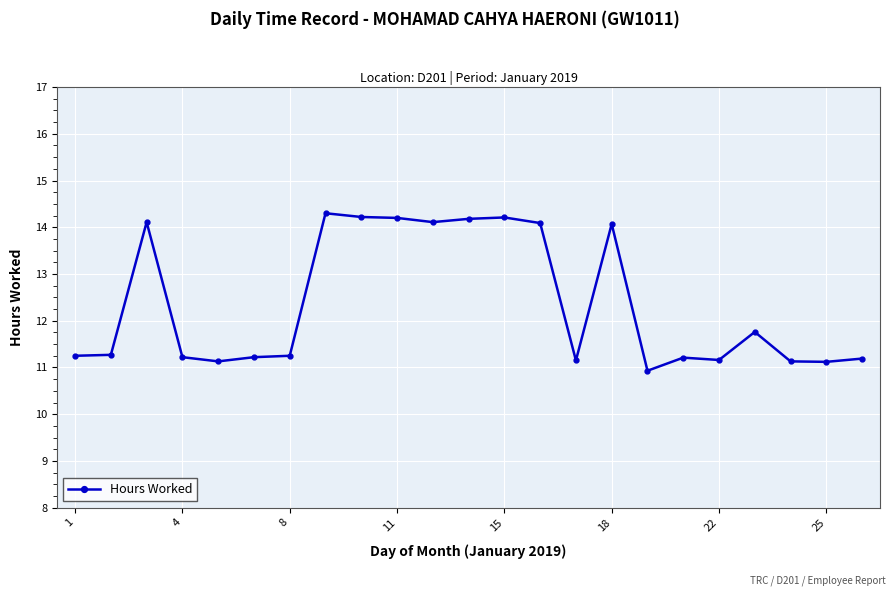

What is the value of the 3rd point from the left?

14.1